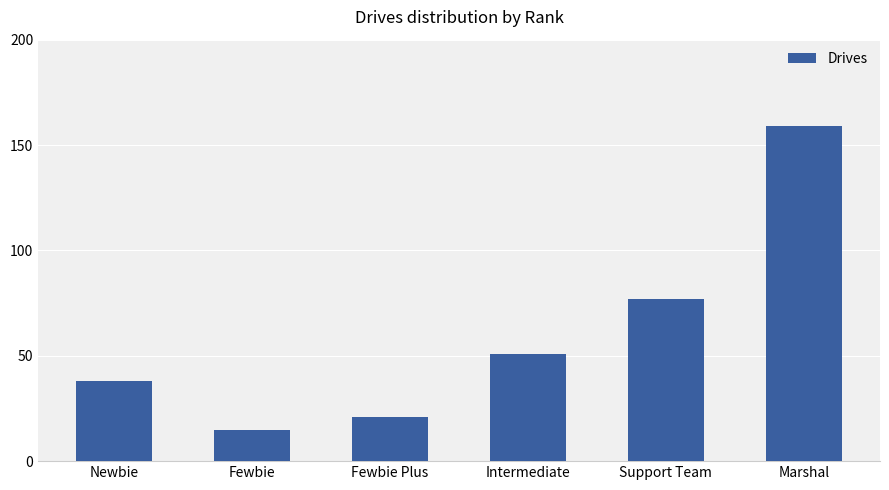

List the labels in order of value, smallest first.

Fewbie, Fewbie Plus, Newbie, Intermediate, Support Team, Marshal